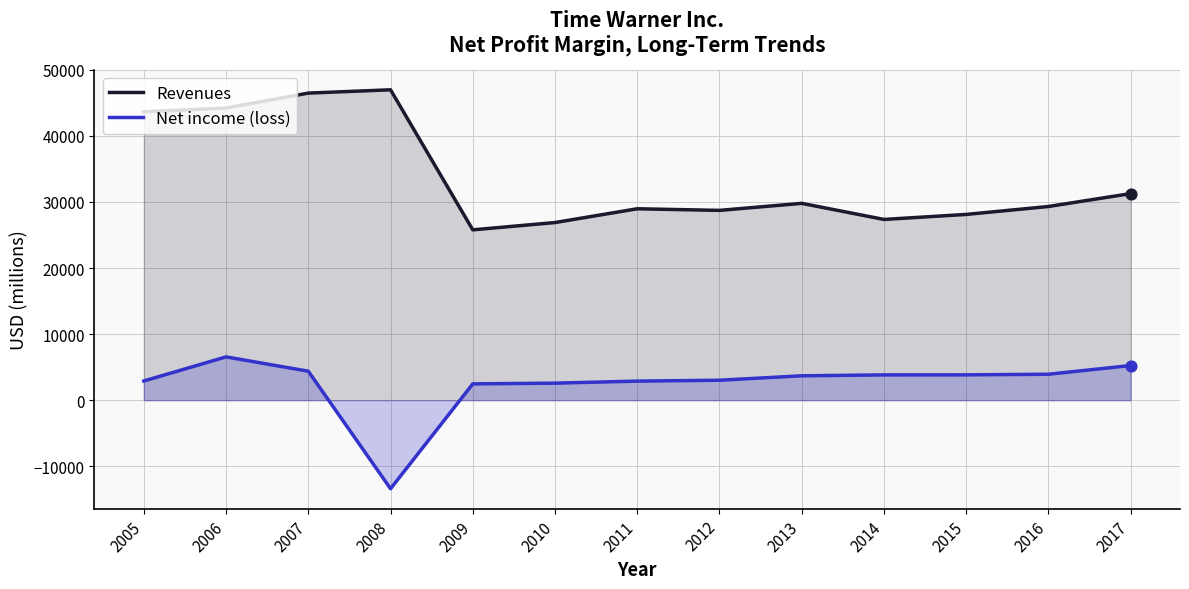

Which series reaches the maximum Y coordinate?

Revenues